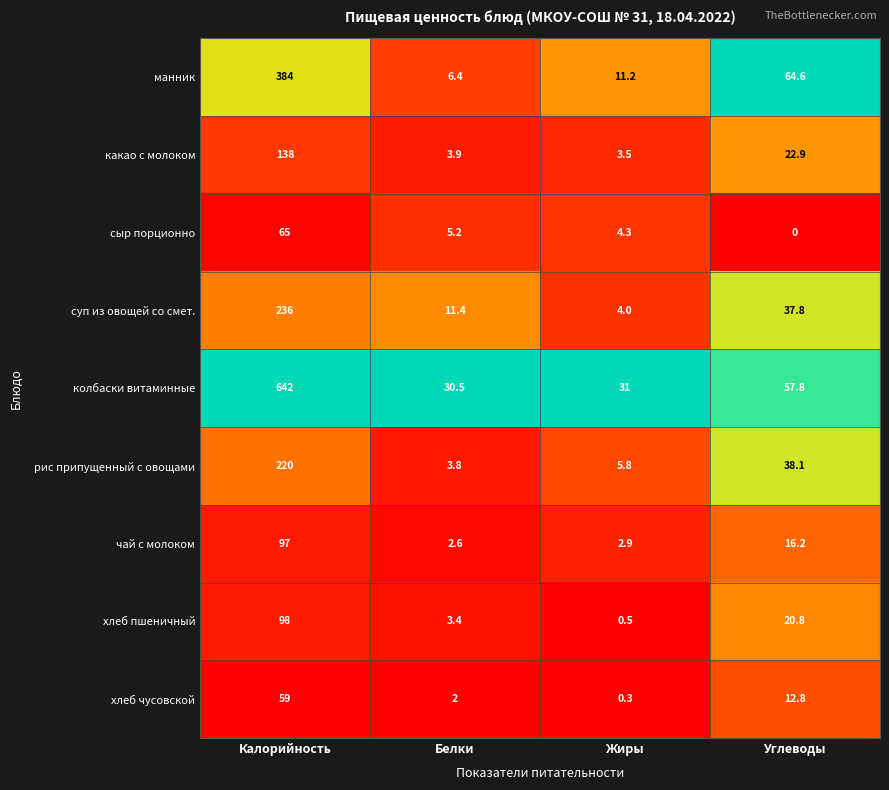

What is the difference between the second highest and second lowest values in the хлеб пшеничный series?

17.4